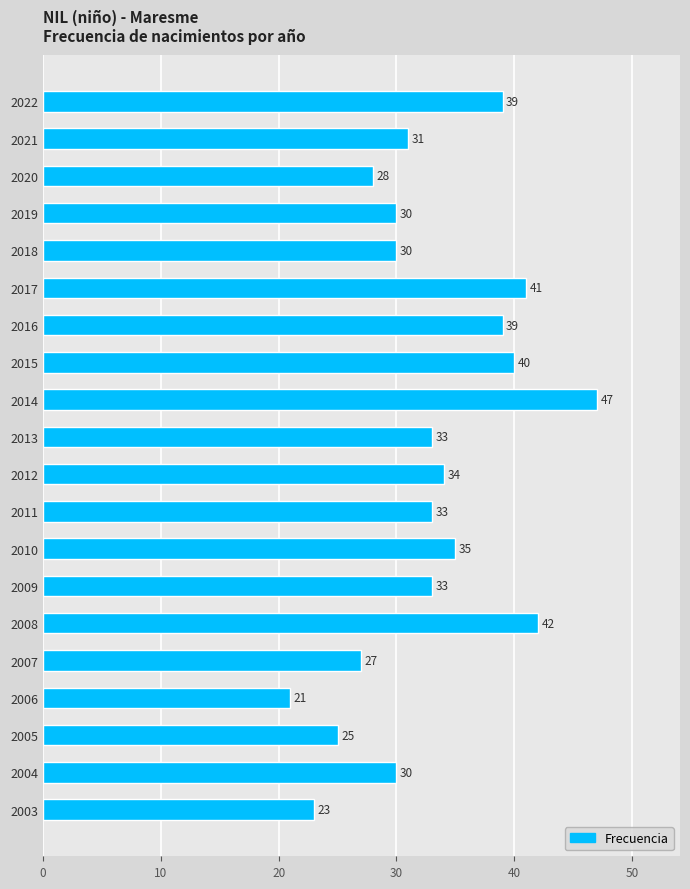

What is the change in value from 2006 to 2005?

+4